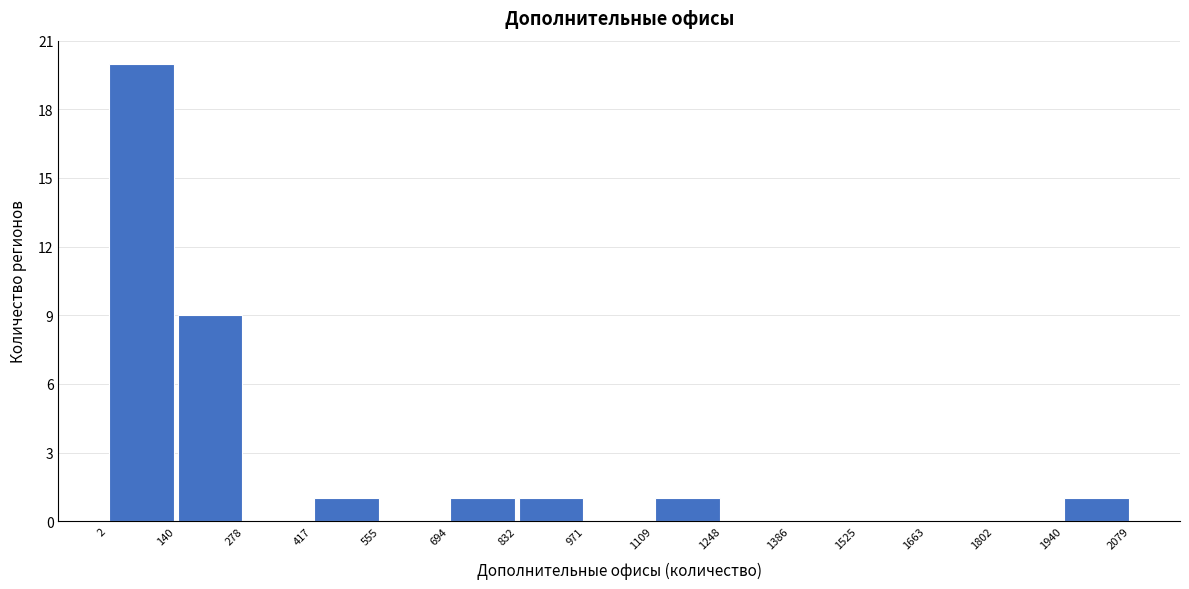

What is the height of the bar covering 832 to 971 on the x-axis? The values are not printed on the chart, so give them approximately, as read against the axis.

1